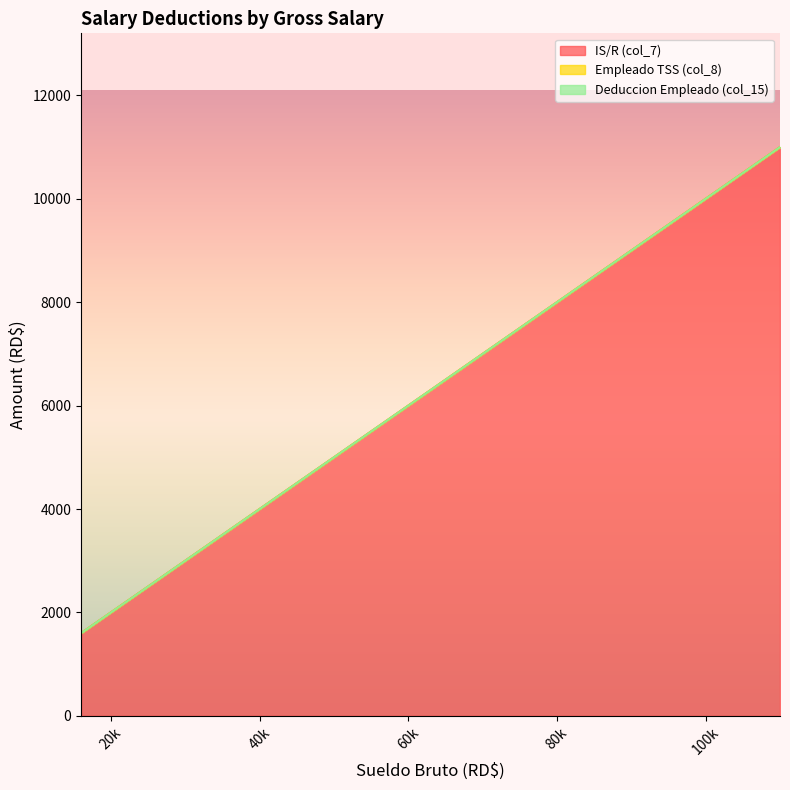

True or false: Empleado TSS (col_8) and IS/R (col_7) intersect in this chart.

False